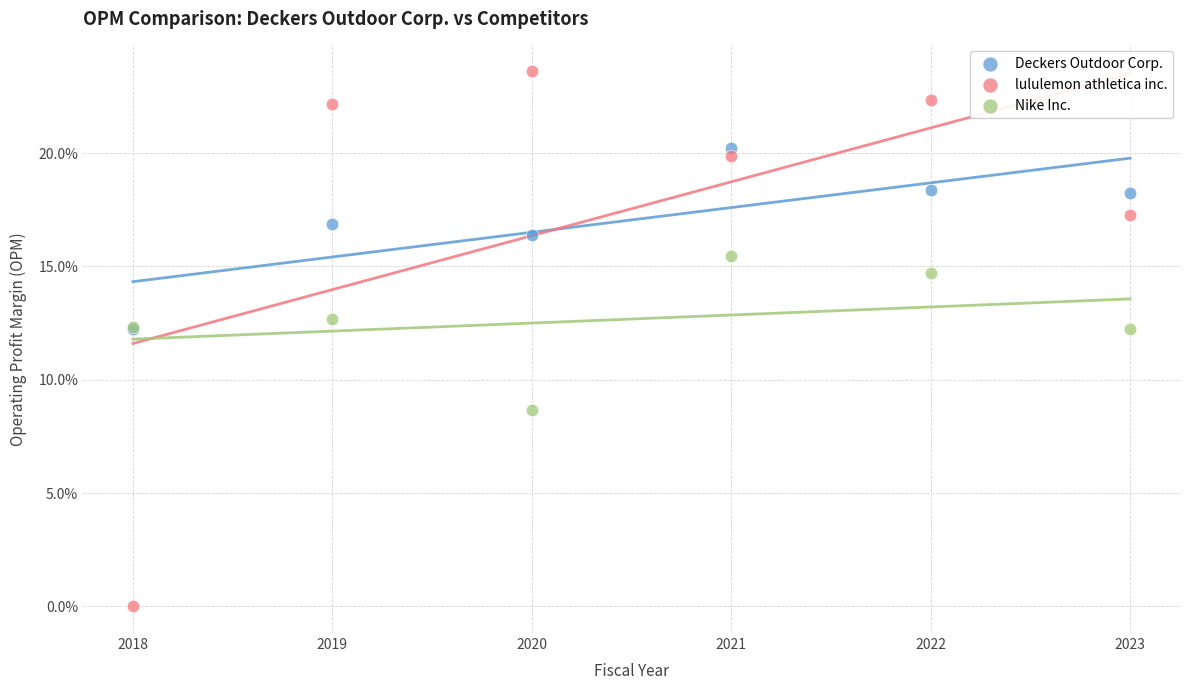

What are all the series names shown in the legend?

Deckers Outdoor Corp., lululemon athletica inc., Nike Inc.